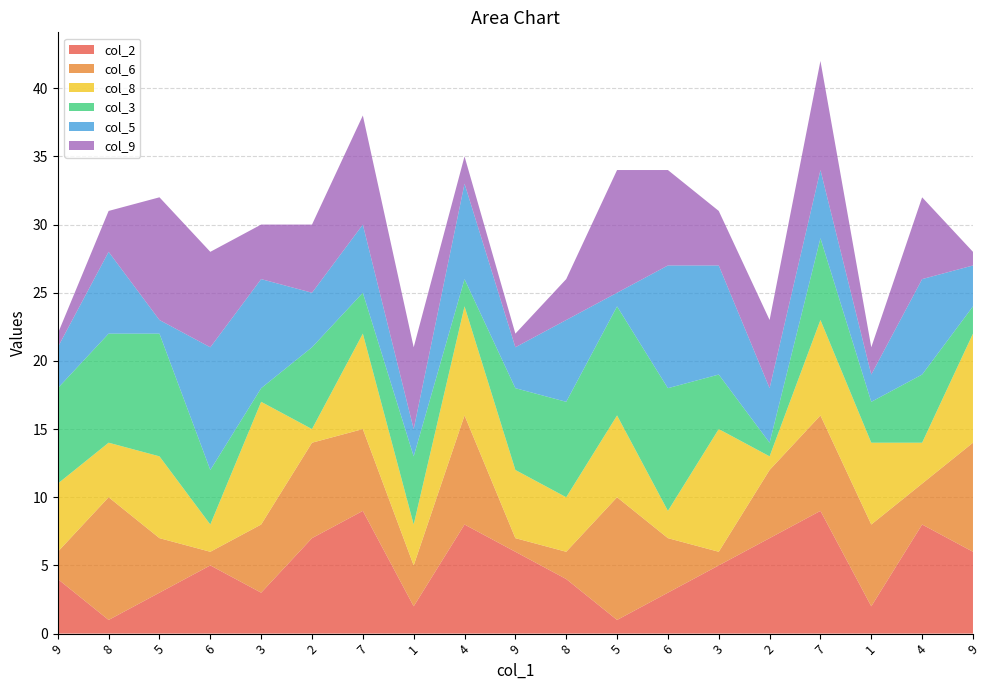

Reading left to right, what are all the values shown in this chart?

col_2: 4	1	3	5	3	7	9	2	8	6	4	1	3	5	7	9	2	8	6
col_6: 2	9	4	1	5	7	6	3	8	1	2	9	4	1	5	7	6	3	8
col_8: 5	4	6	2	9	1	7	3	8	5	4	6	2	9	1	7	6	3	8
col_3: 7	8	9	4	1	6	3	5	2	6	7	8	9	4	1	6	3	5	2
col_5: 3	6	1	9	8	4	5	2	7	3	6	1	9	8	4	5	2	7	3
col_9: 1	3	9	7	4	5	8	6	2	1	3	9	7	4	5	8	2	6	1